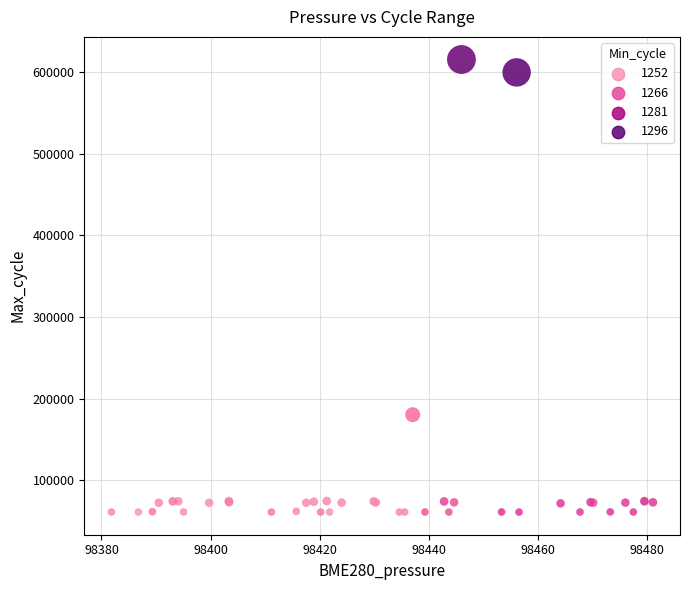

What Y value in the scatter plot is closest to 338150?

180349